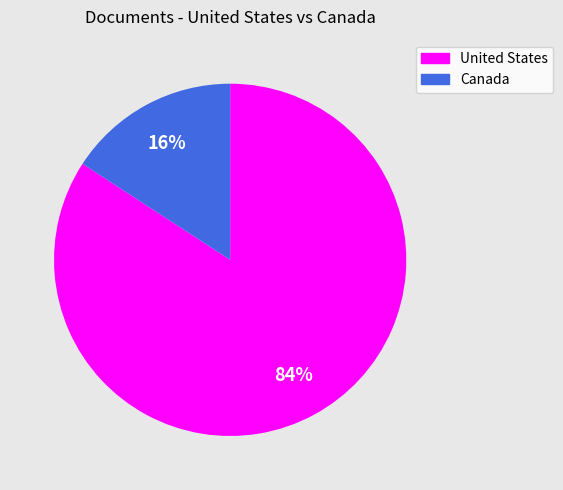

To the nearest percent, what portion does Canada represent?

16%